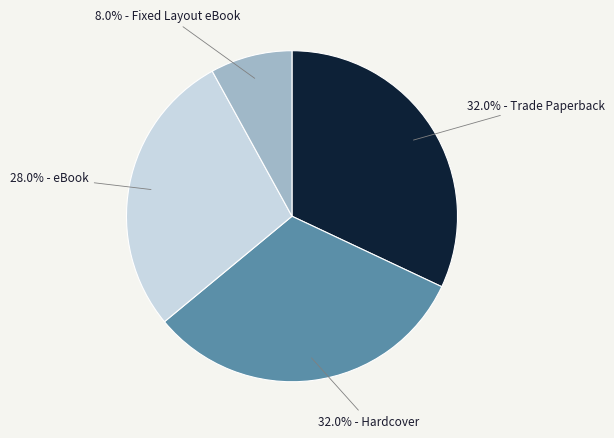

What is the total percentage of 28.0% - eBook and 8.0% - Fixed Layout eBook?

36.0%